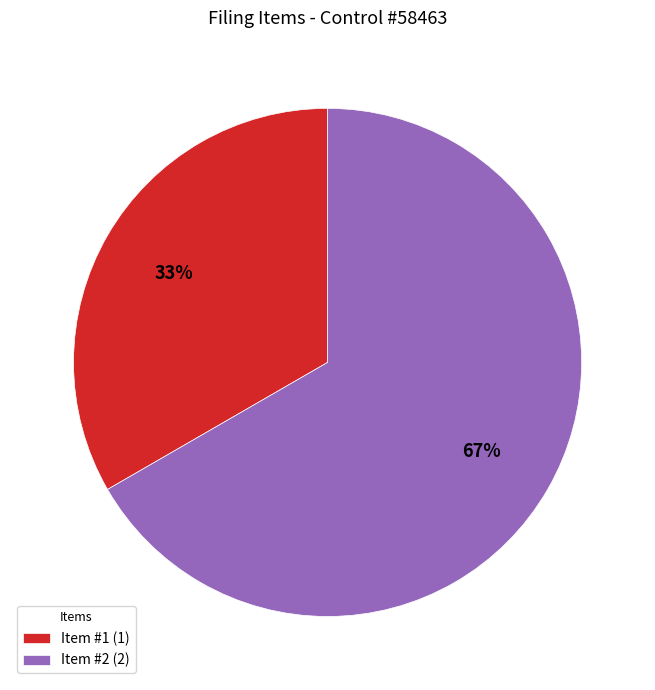

To the nearest percent, what is the average slice percentage?

50%